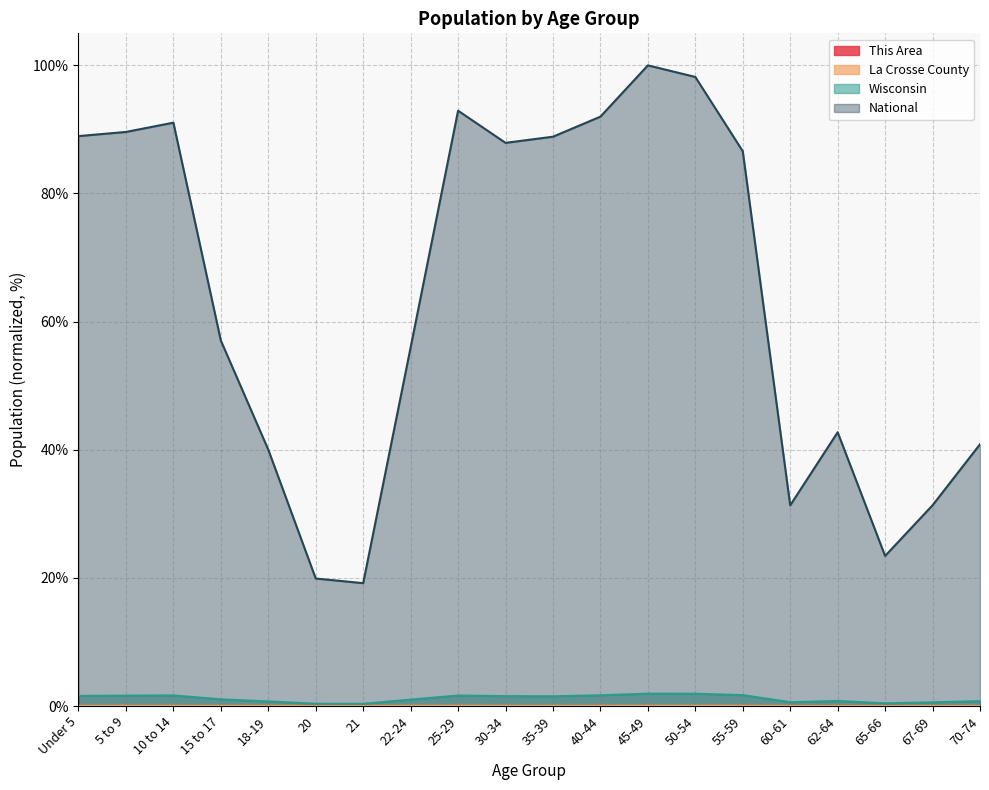

Which category has the lowest value across all series?

21